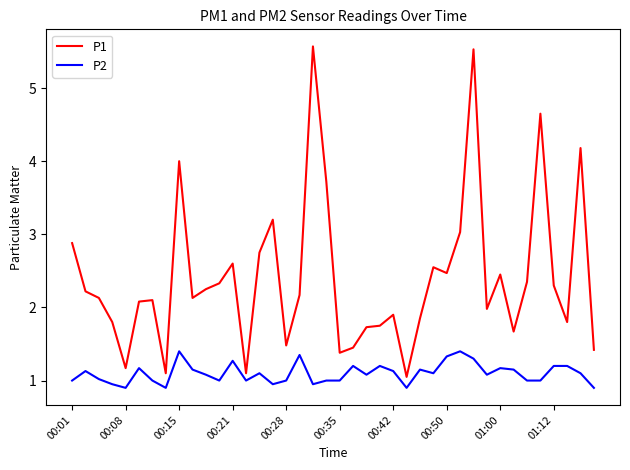

List the series in order of their overall mean, highest first.

P1, P2